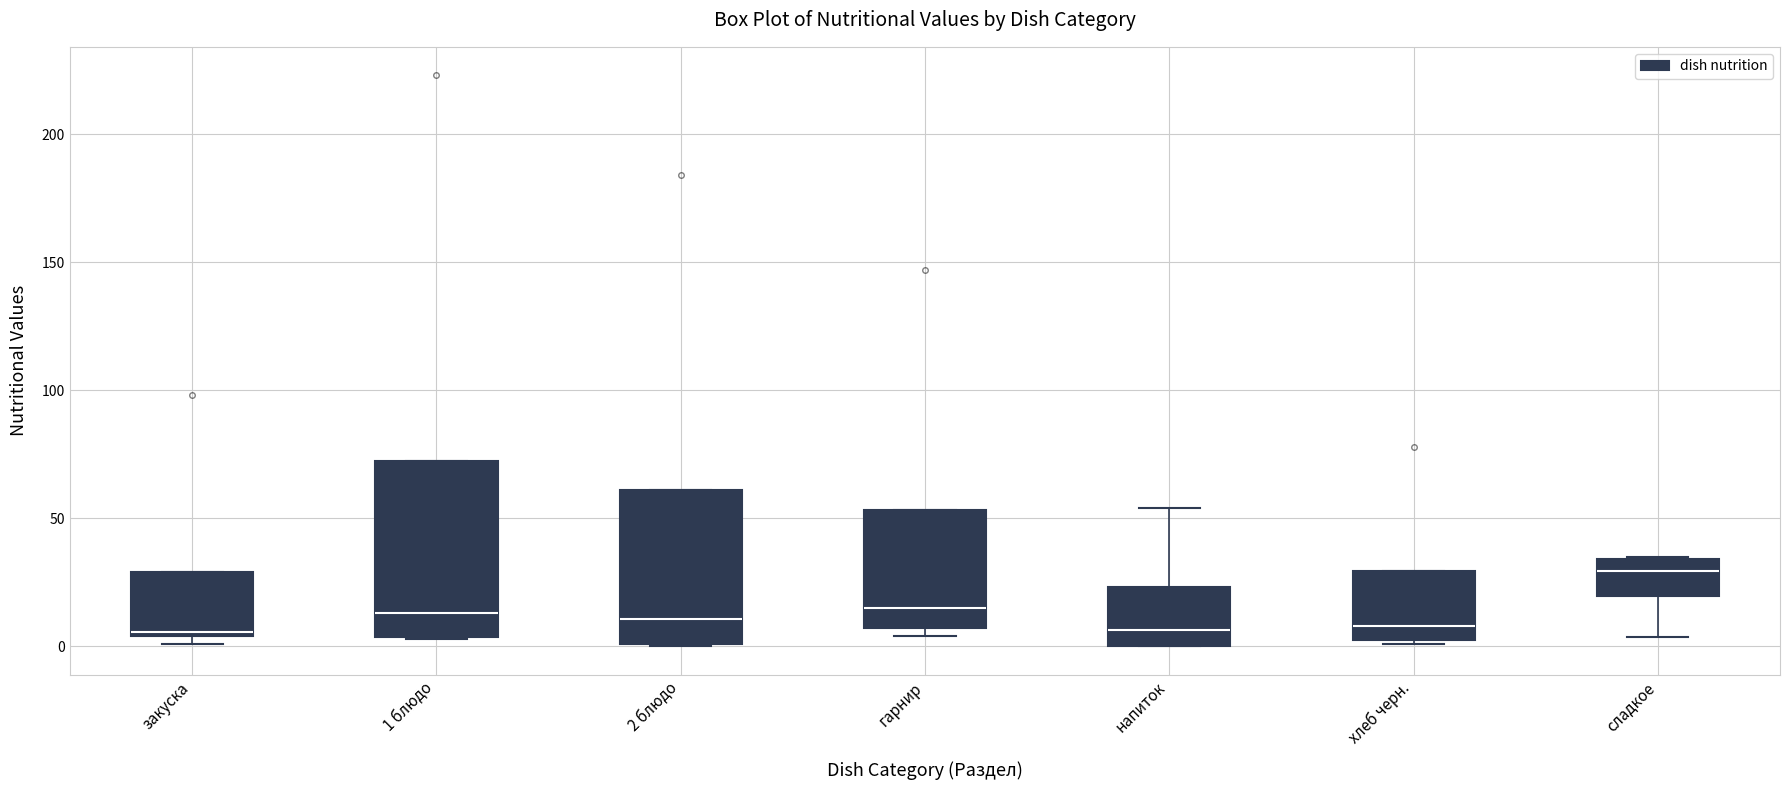

Reading left to right, transcribe this box plot: for each box, give where its median line is, the range the box spans, and where its two whiskers end, as read against the y-axis. The values are not printed on the chart, so give them approximately, as read against the axis.

закуска: median 5, box 5 to 30, whiskers 0 to 30
1 блюдо: median 15, box 5 to 70, whiskers 5 to 70
2 блюдо: median 10, box 0 to 60, whiskers 0 to 60
гарнир: median 15, box 5 to 55, whiskers 5 (just below the box's lower edge) to 55
напиток: median 5, box 0 to 25, whiskers 0 to 55
хлеб черн.: median 10, box 5 to 30, whiskers 0 to 30
сладкое: median 30, box 20 to 35, whiskers 5 to 35